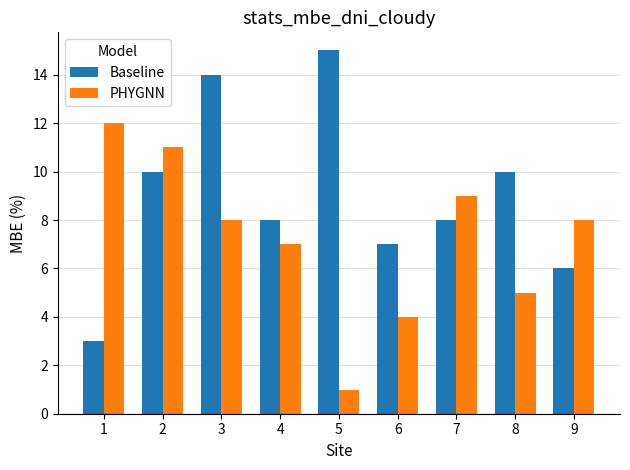

Reading left to right, what are all the values shown in this chart?

Baseline: 3	10	14	8	15	7	8	10	6
PHYGNN: 12	11	8	7	1	4	9	5	8